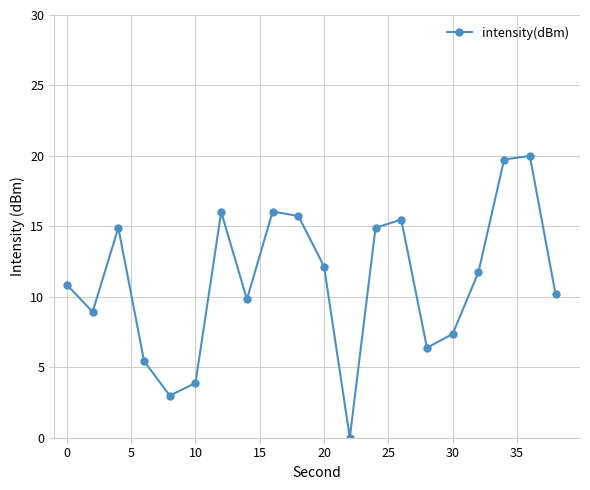

What is the maximum value shown in the chart?

20.0